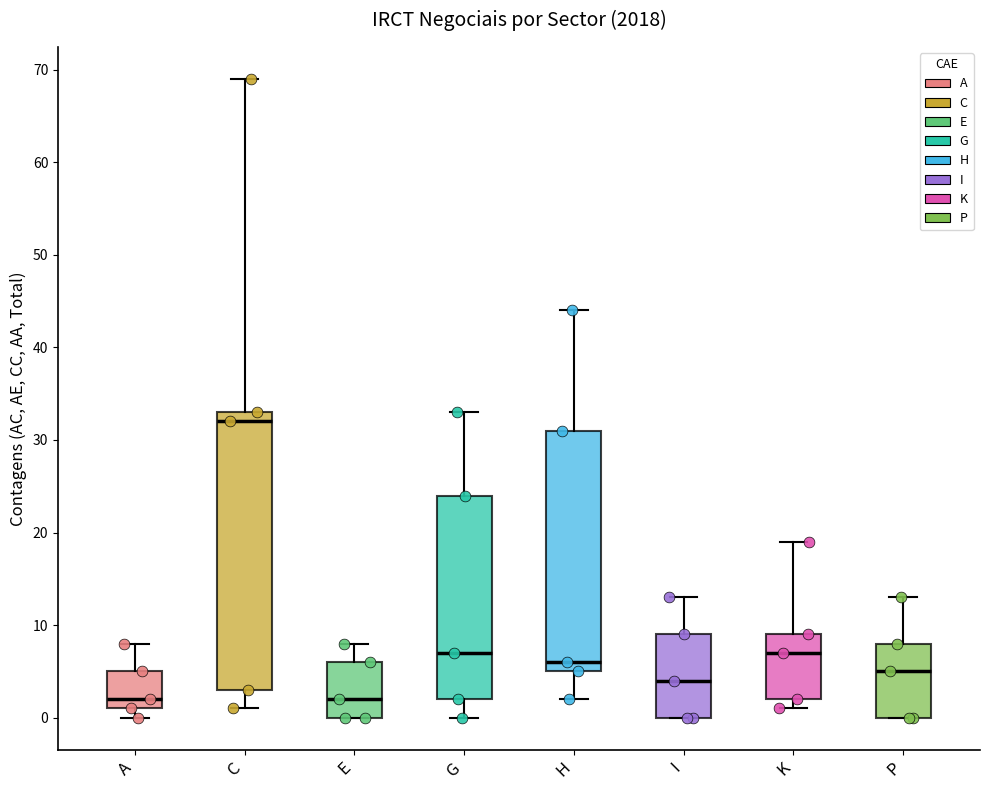

Which box's median line is the highest?

C